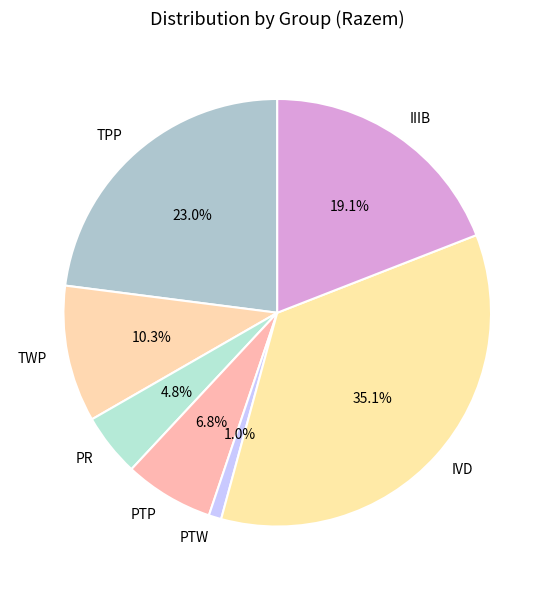

Does PTW represent more than half of the total?

No